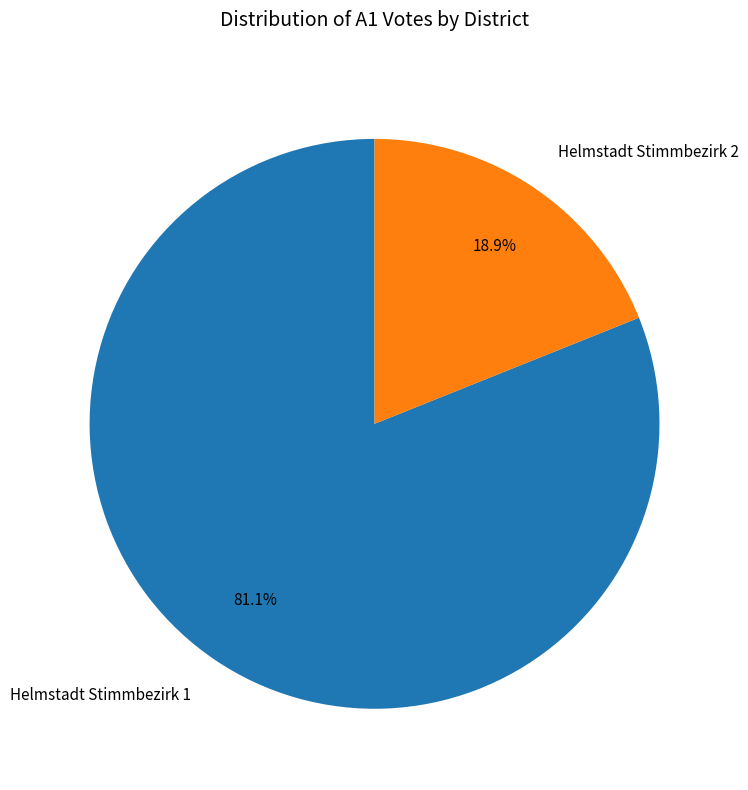

Combined, do Helmstadt Stimmbezirk 1 and Helmstadt Stimmbezirk 2 account for over 50%?

Yes